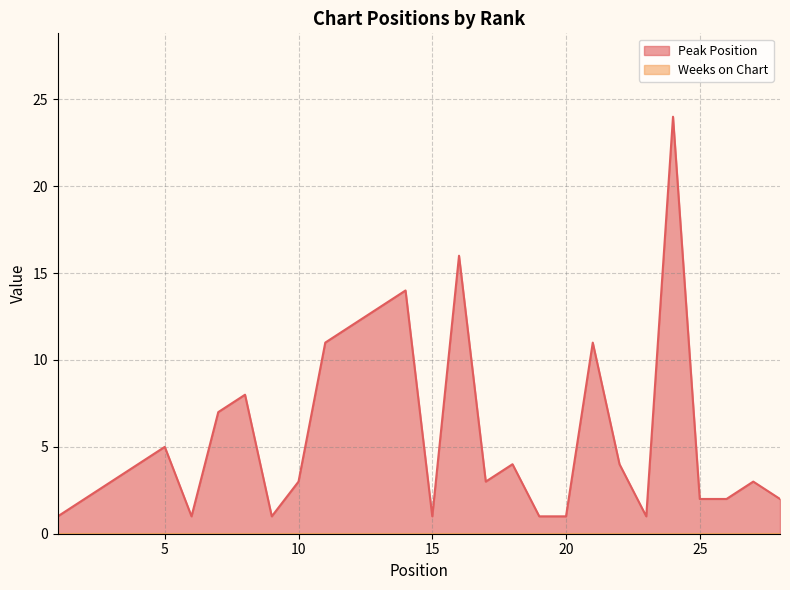

How many data points are less than 3?

11